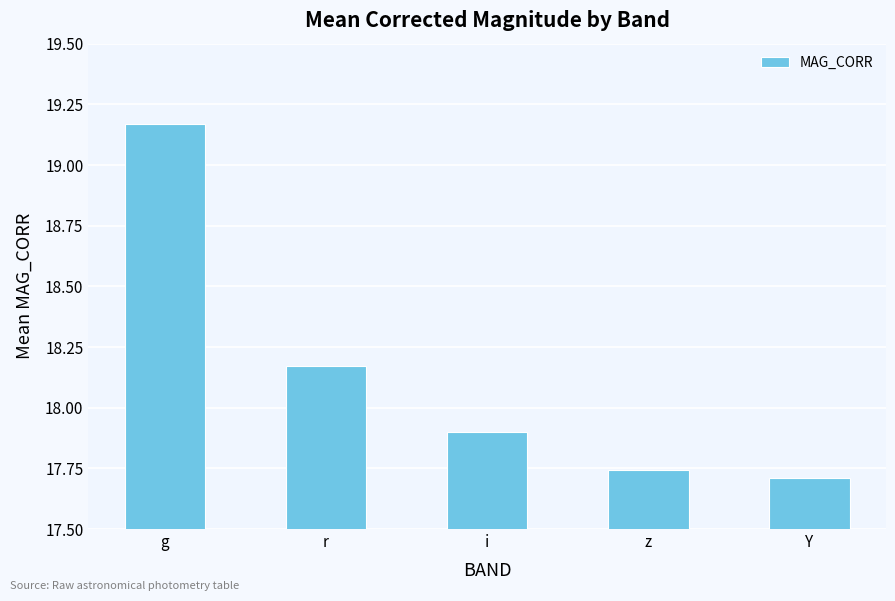

List the labels in order of value, largest first.

g, r, i, z, Y